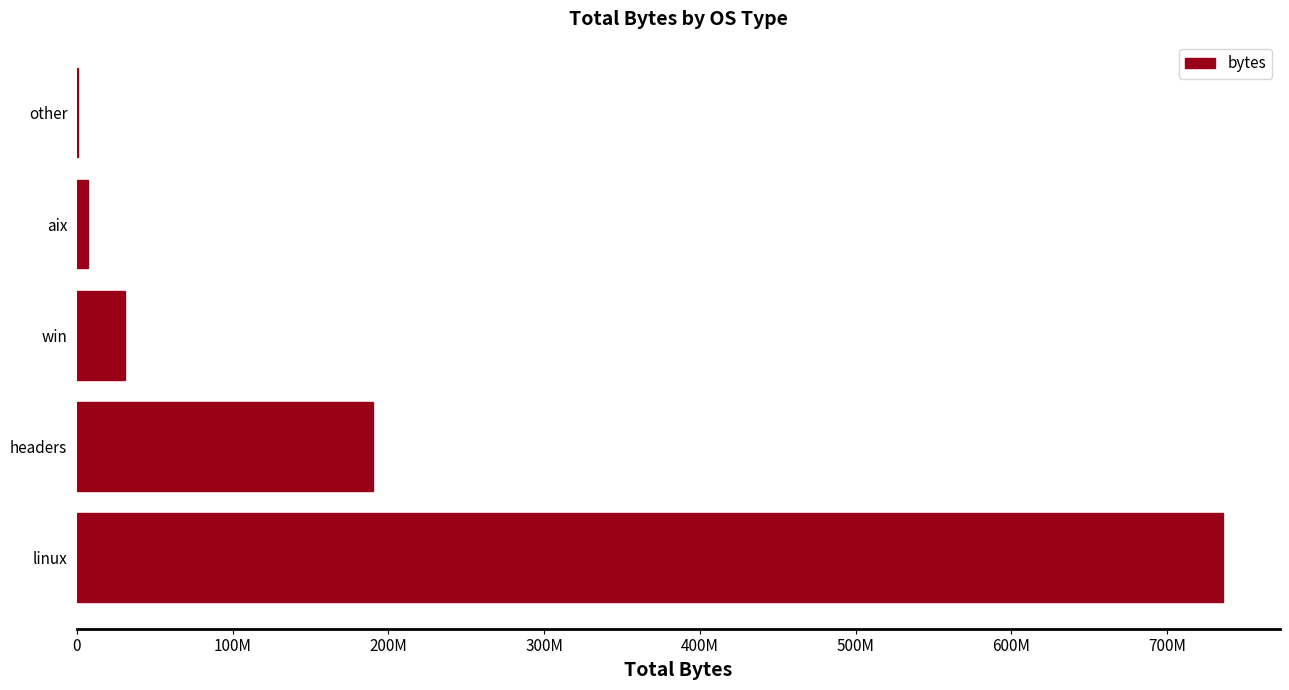

How many data points are less than 30568448?

2